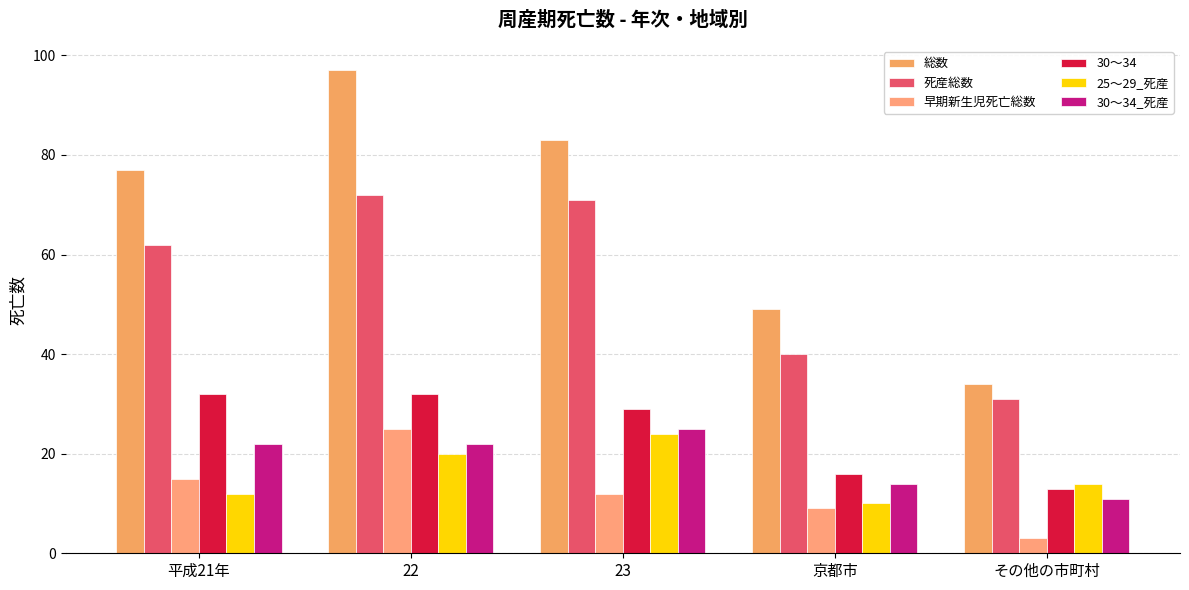

Does the chart contain any negative values?

No